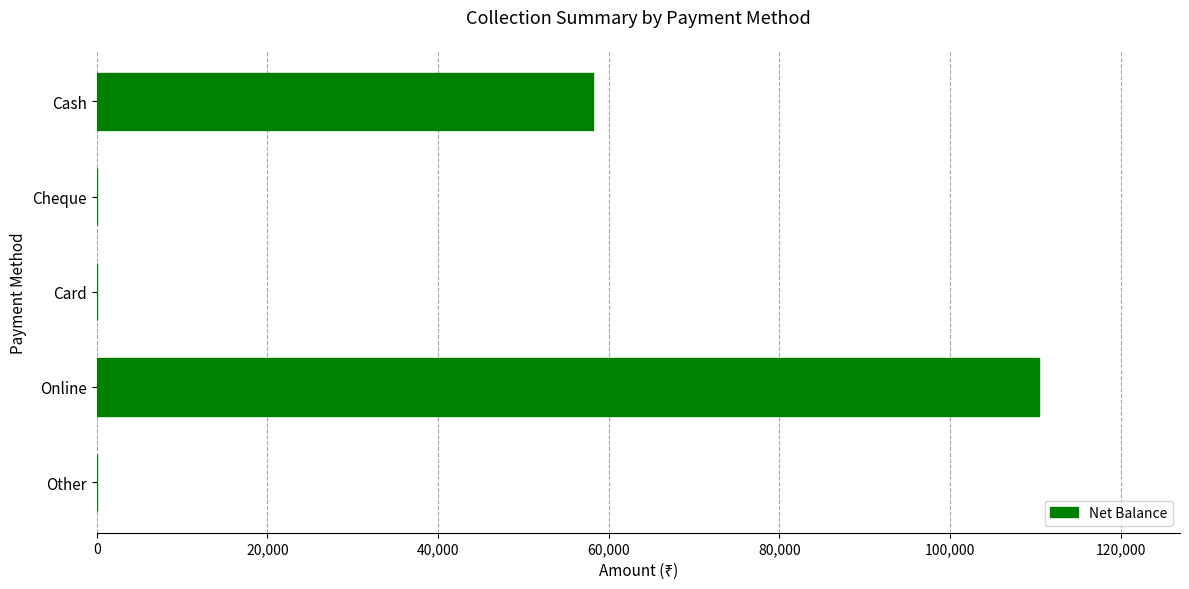

Reading top to bottom, what are all the values shown in this chart?

Cash=58200	Cheque=0	Card=0	Online=110400	Other=0